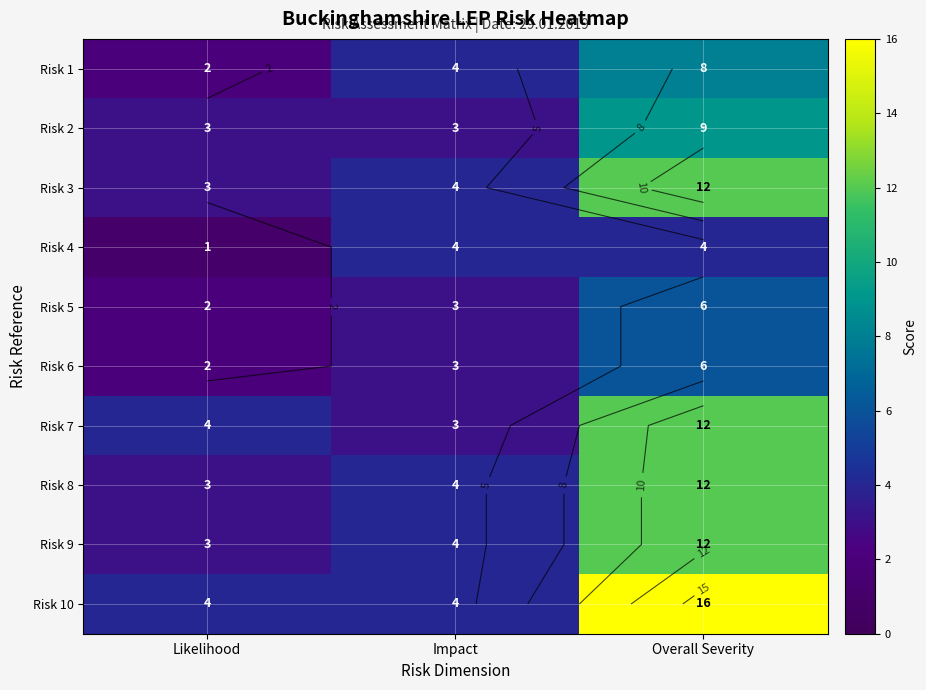

What is the sum of the Risk 3 values at Overall Severity and Likelihood?

15